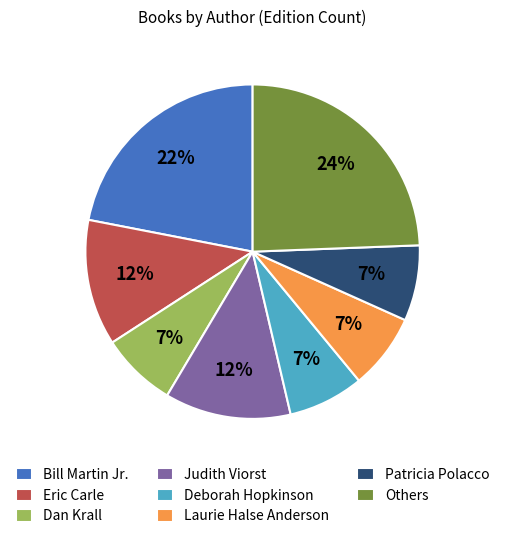

Is it true that Dan Krall is 23% of the pie?

False